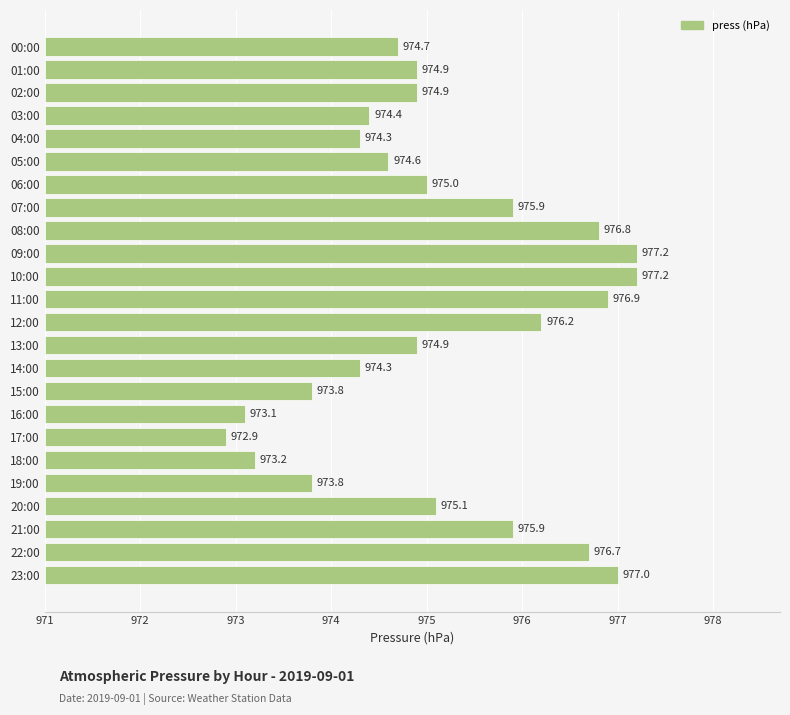

What is the difference between the values at 13:00 and 11:00?

2.0